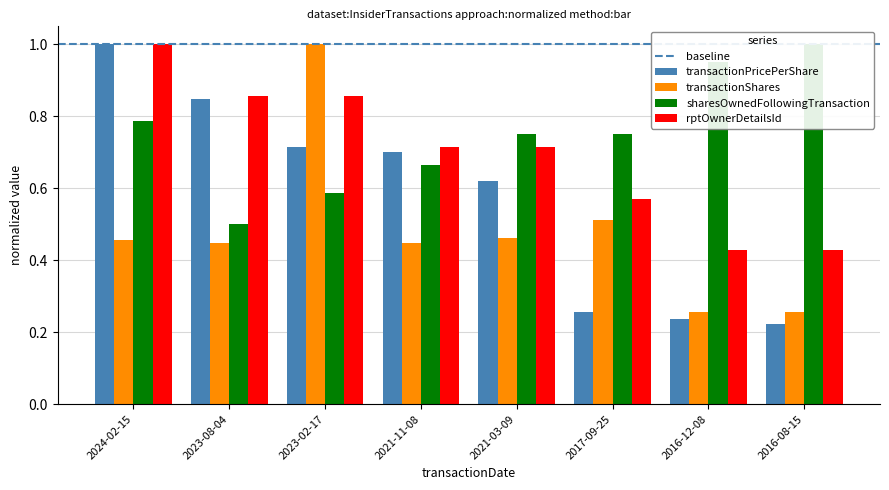

What is the spread (max minus min) of values at 2021-11-08?

0.3